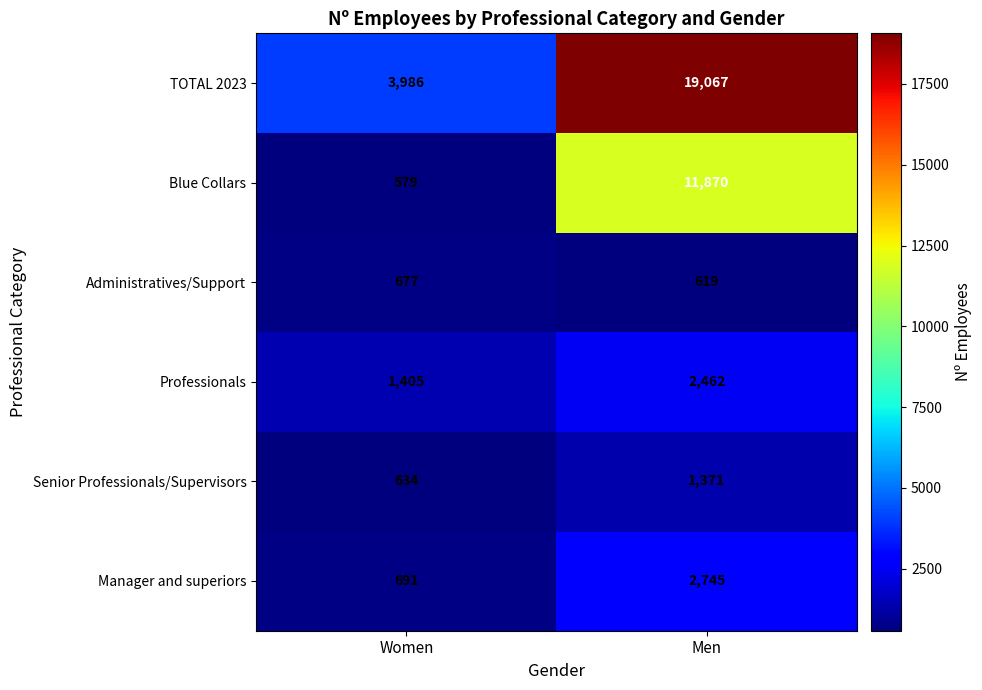

Is it true that Senior Professionals/Supervisors equals 2463 at Men?

False